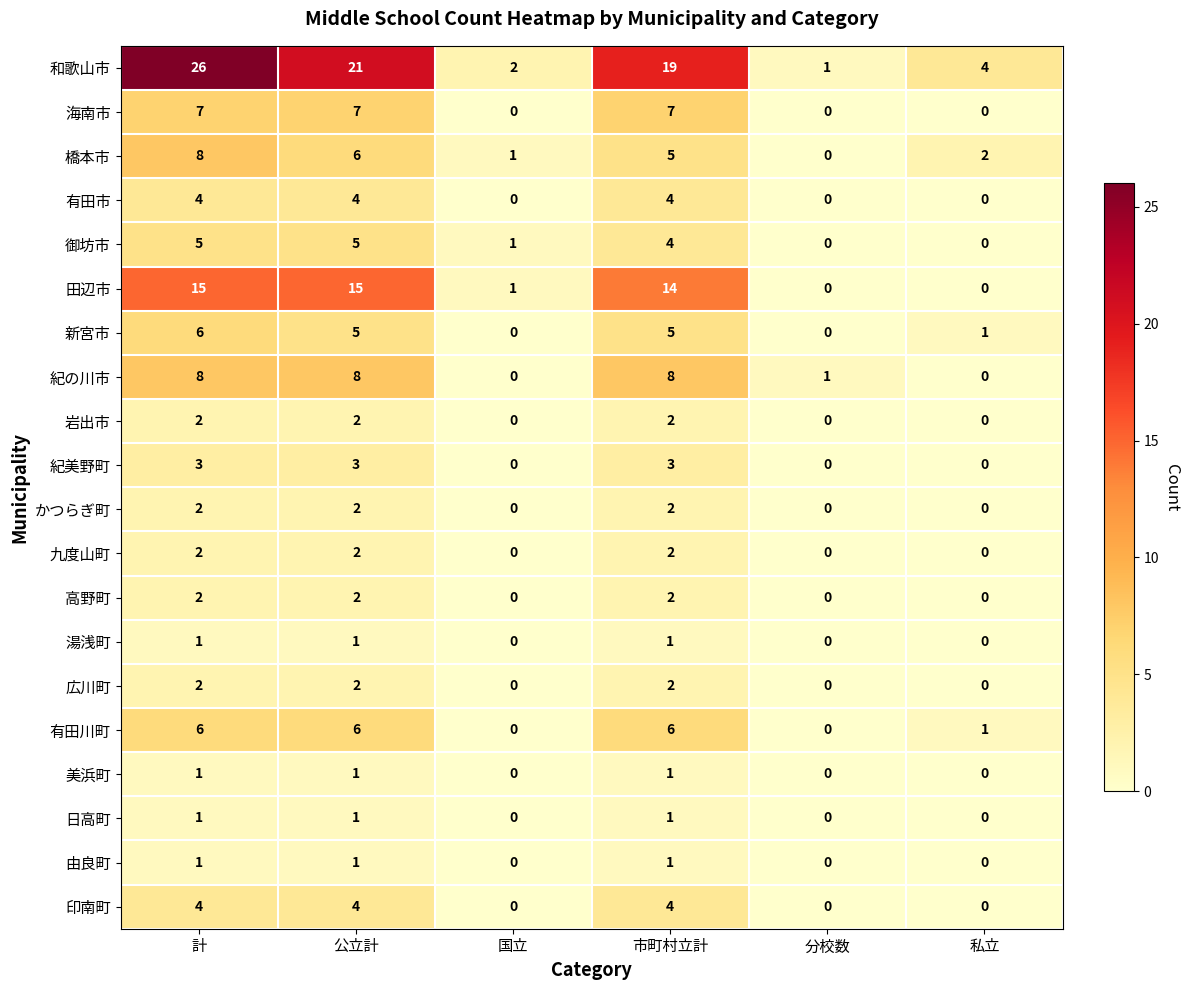

How many distinct data groups are displayed?

20